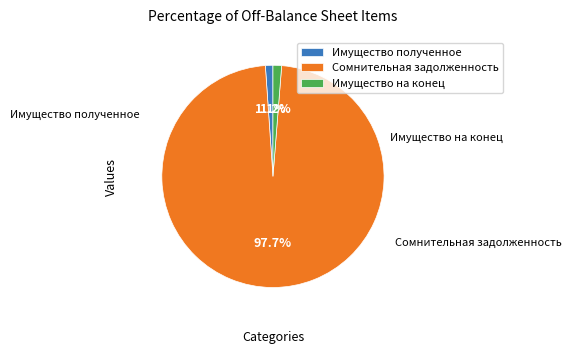

Combined, what portion of the pie is Сомнительная задолженность and Имущество полученное?

98.8%